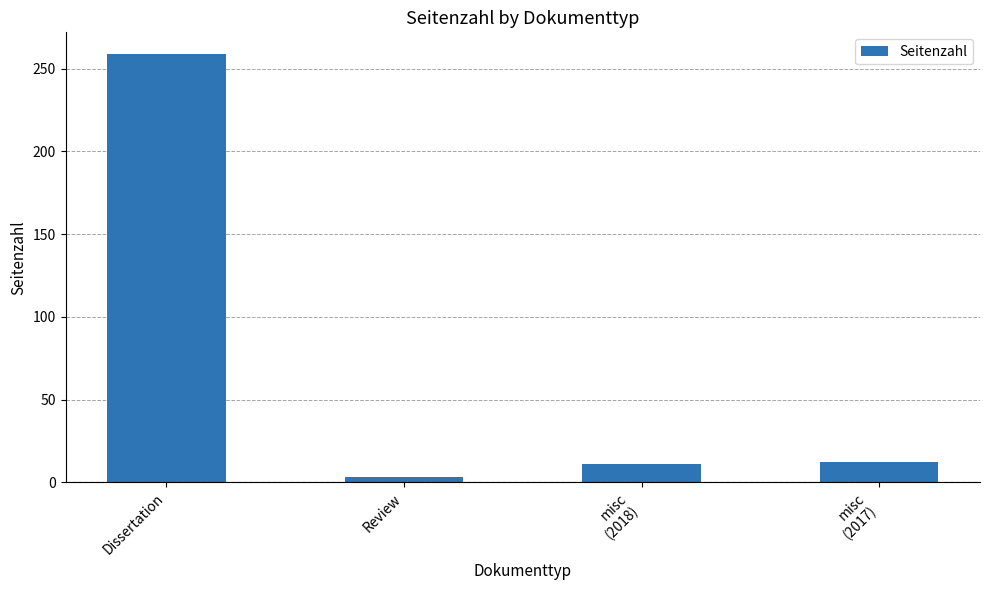

What is the greatest value displayed?

259